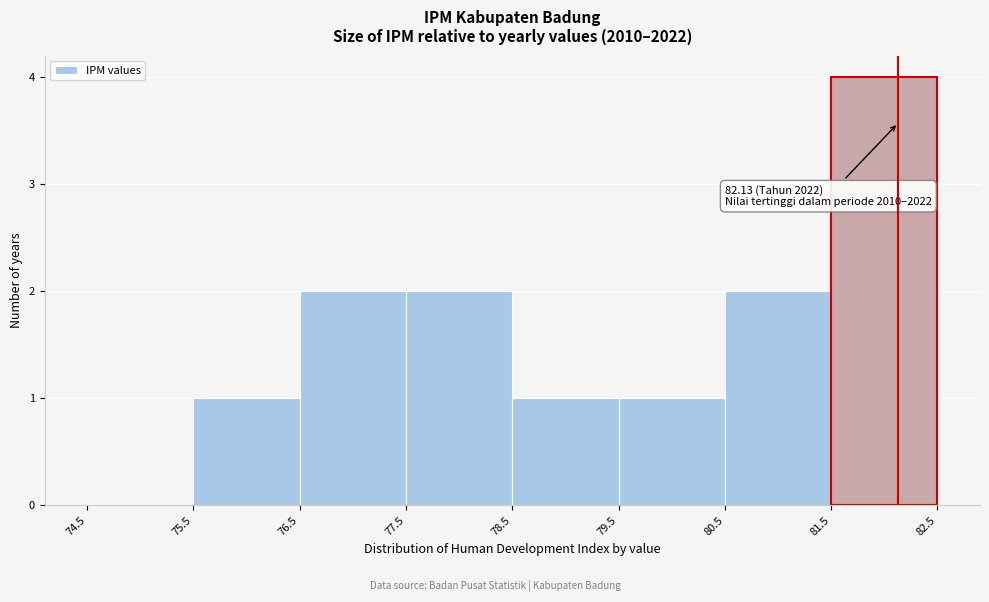

Over which range of the x-axis is the bar tallest?

81.5 to 82.5